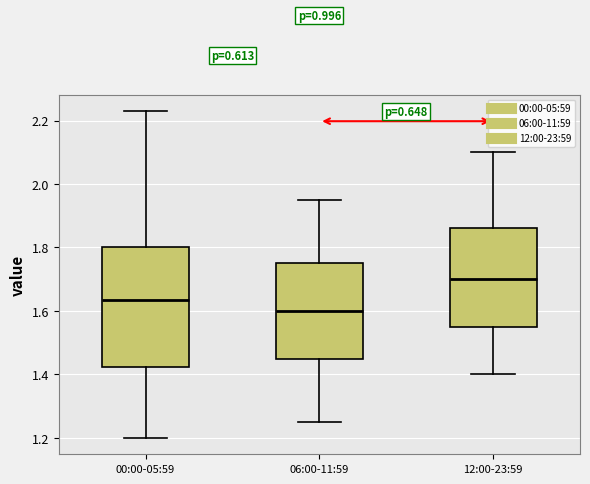

Where does the median line of the box for 06:00-11:59 sit on the y-axis? The values are not printed on the chart, so give them approximately, as read against the axis.

1.60